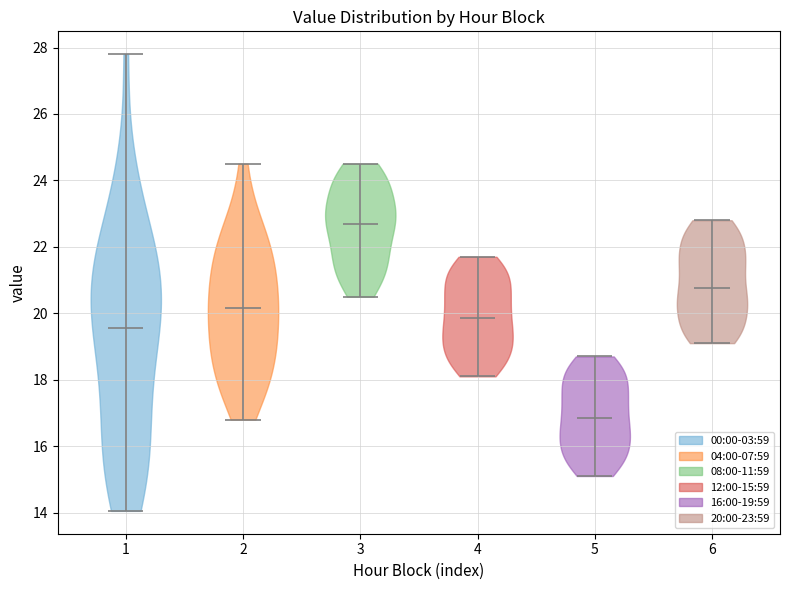

Which violin has the lowest median line?

5